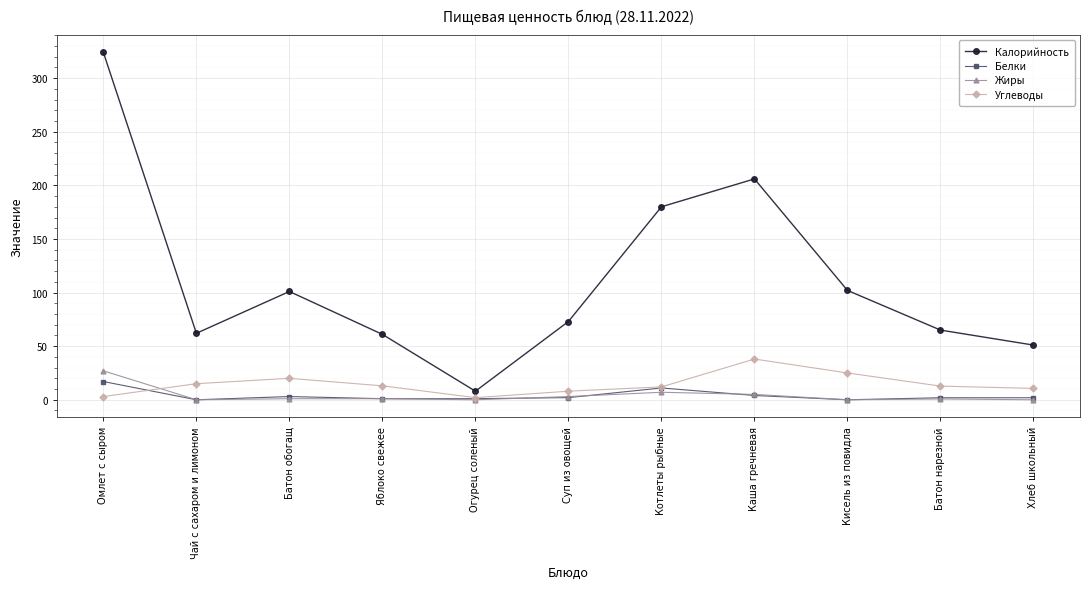

At which label does Калорийность first exceed 73?

Омлет с сыром